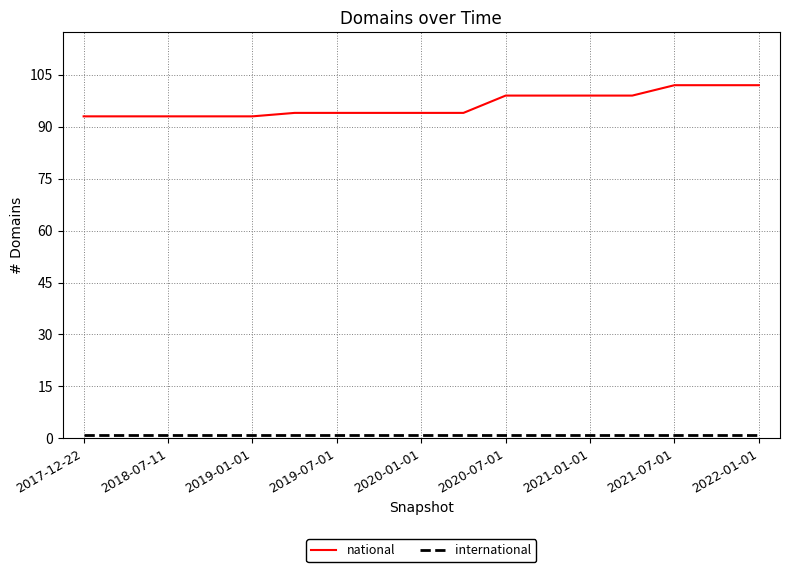

Which series has the widest spread of values?

national